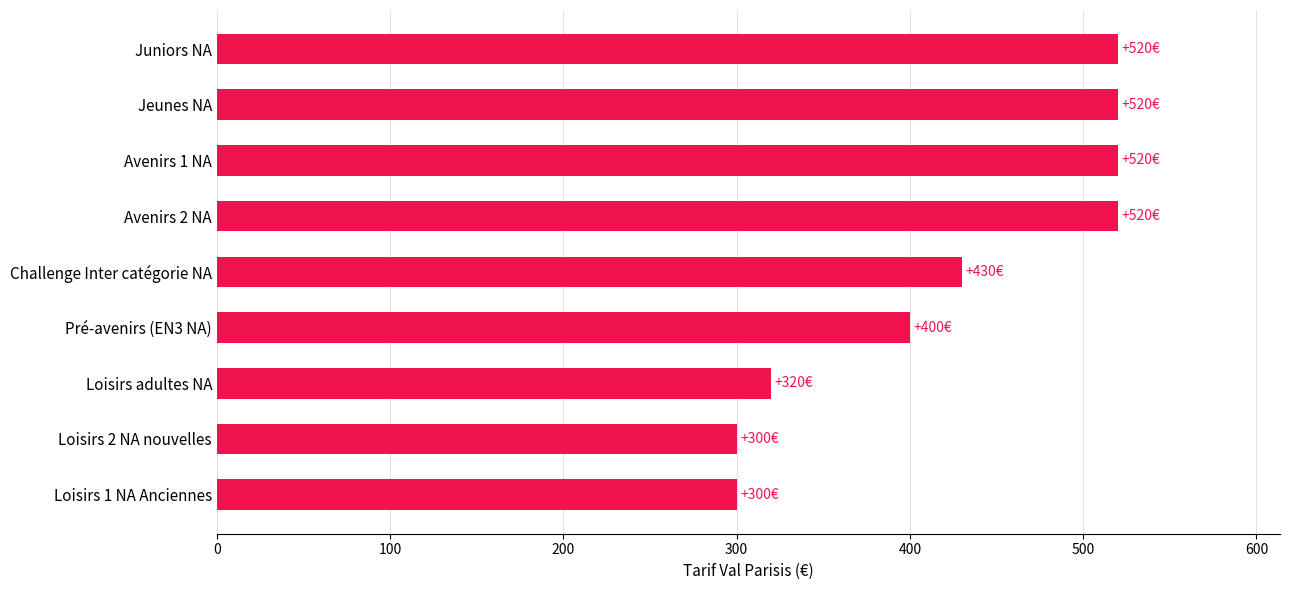

What is the difference between the maximum and second lowest values?

220